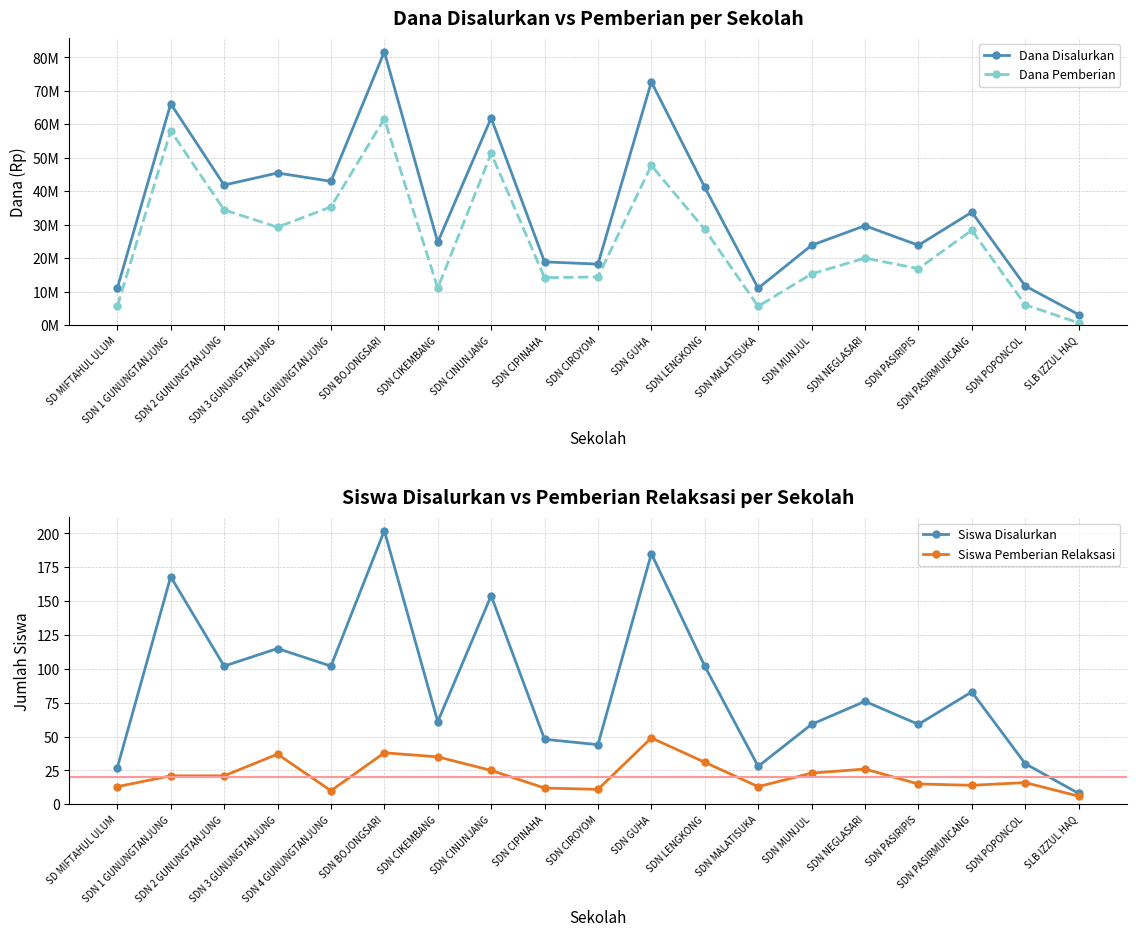

Read the Siswa Disalurkan value at SDN GUHA, to the nearest 50.

200